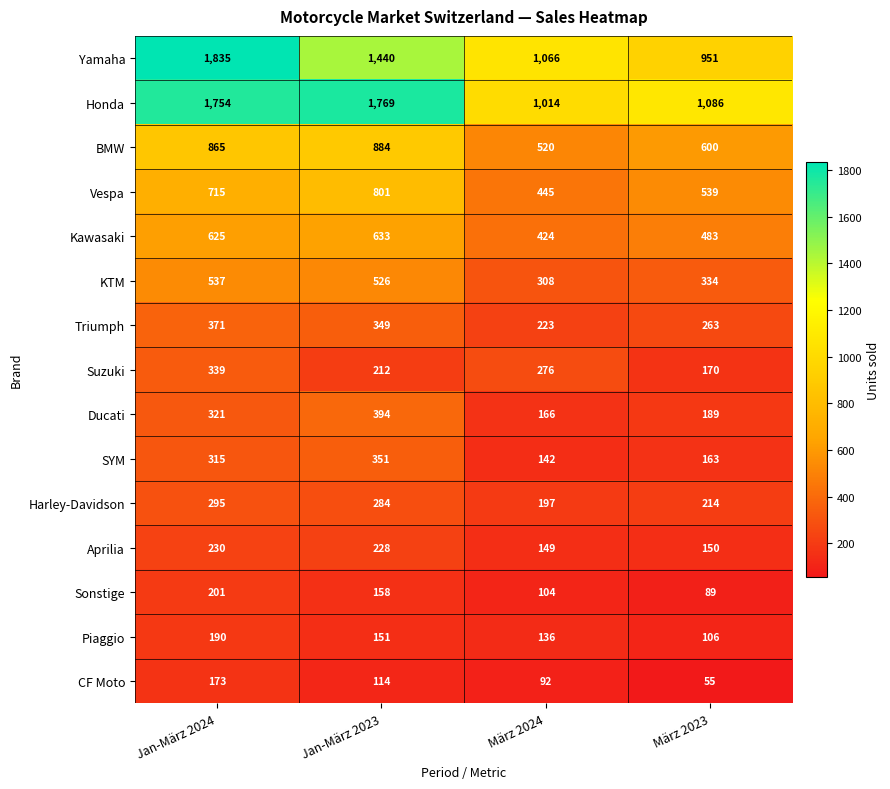

What is the difference between the highest and lowest values at März 2023?

1031